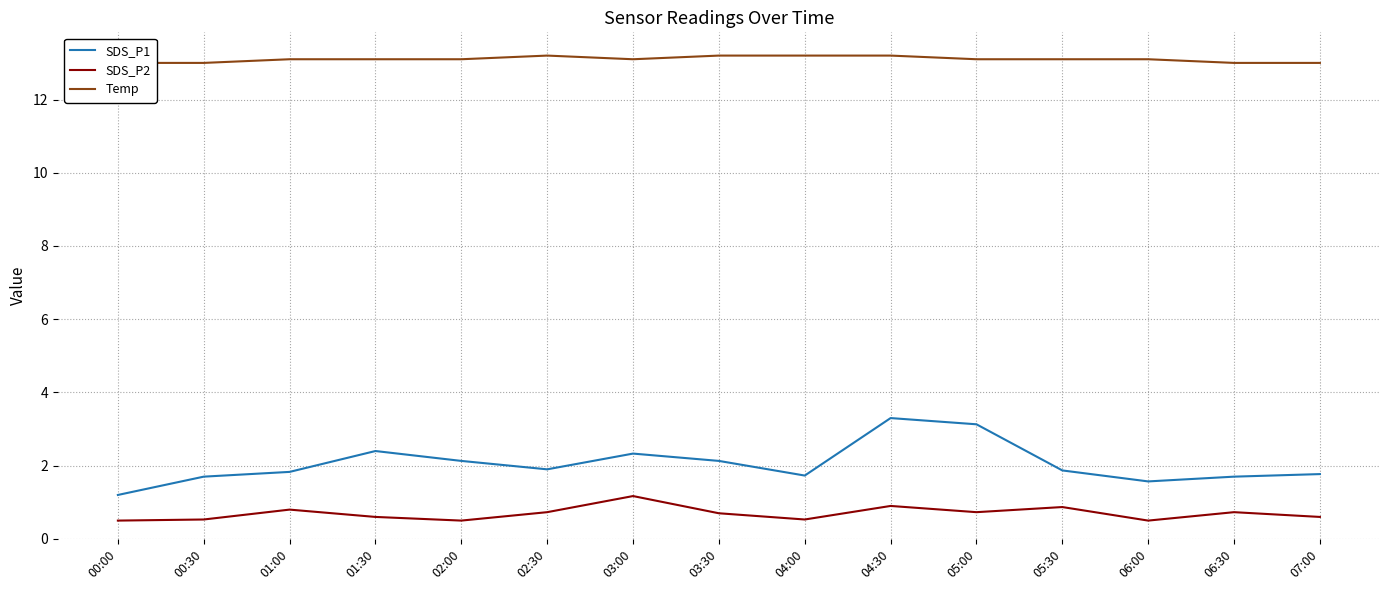

True or false: SDS_P1 and SDS_P2 cross at least once.

False